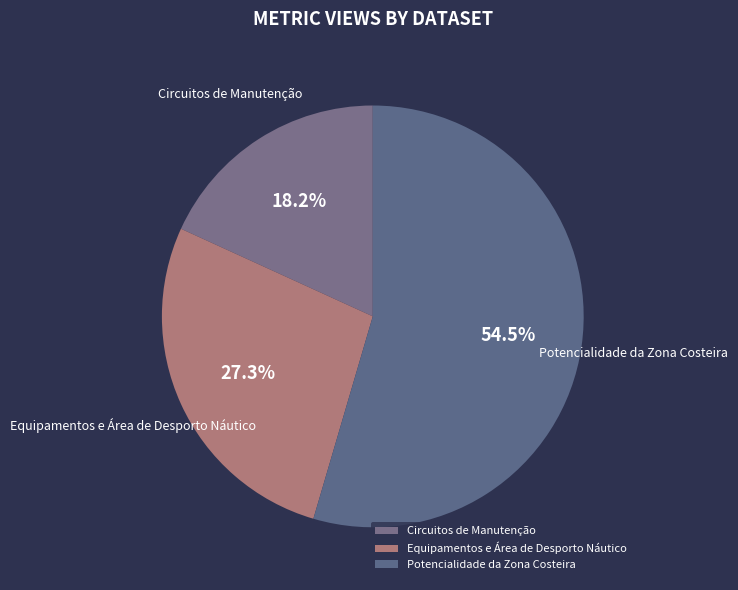

Is it true that Equipamentos e Área de Desporto Náutico is 27% of the pie?

True